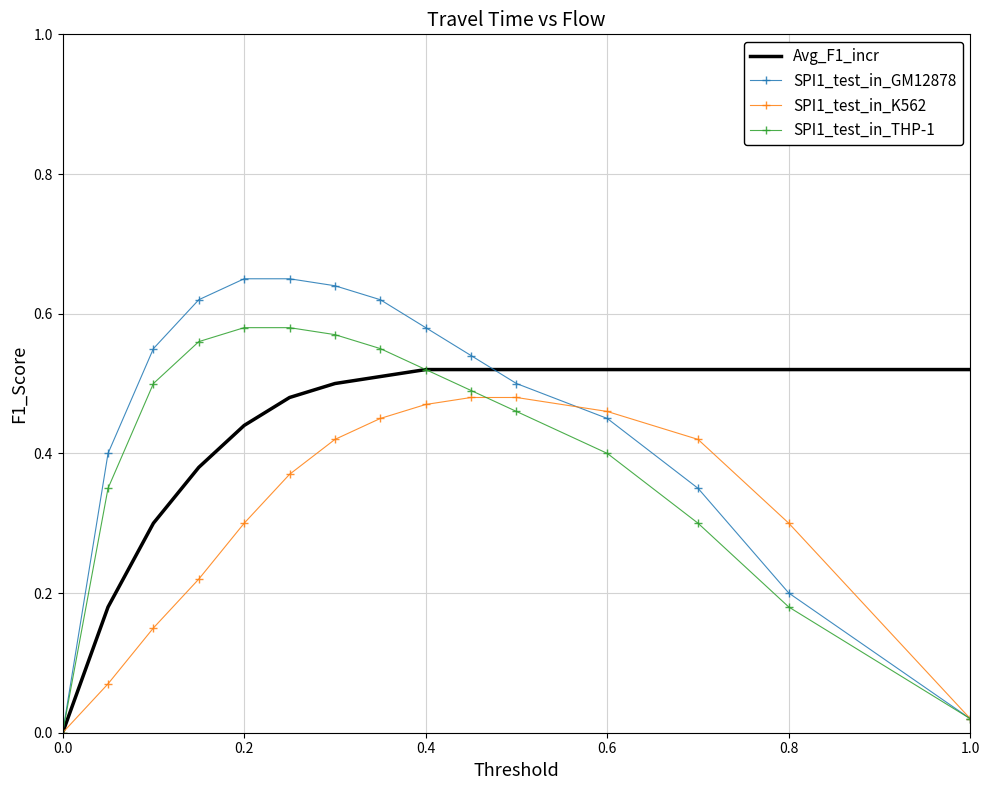

Which series has the widest spread of values?

SPI1_test_in_GM12878